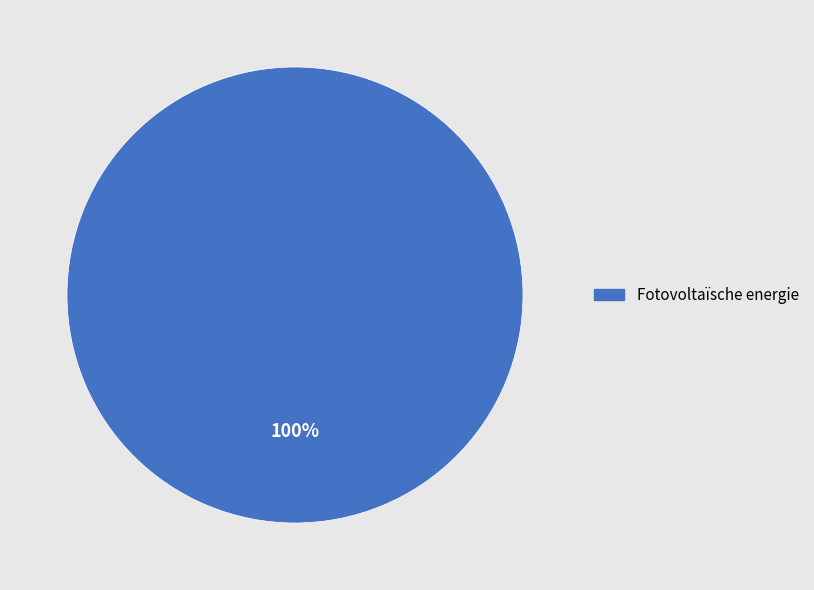

How many slices are in this pie chart?

1